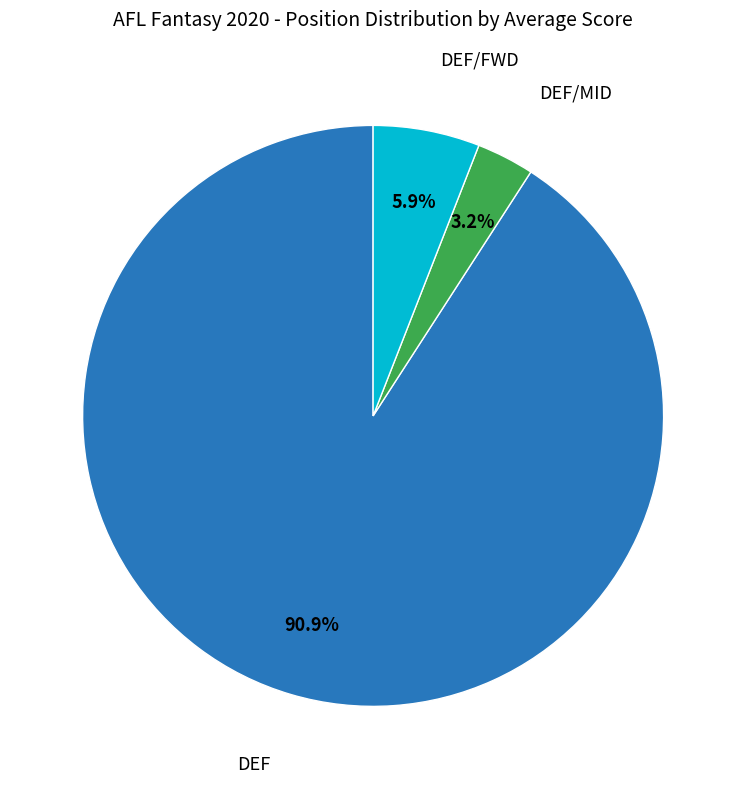

How many segments does this pie chart have?

3